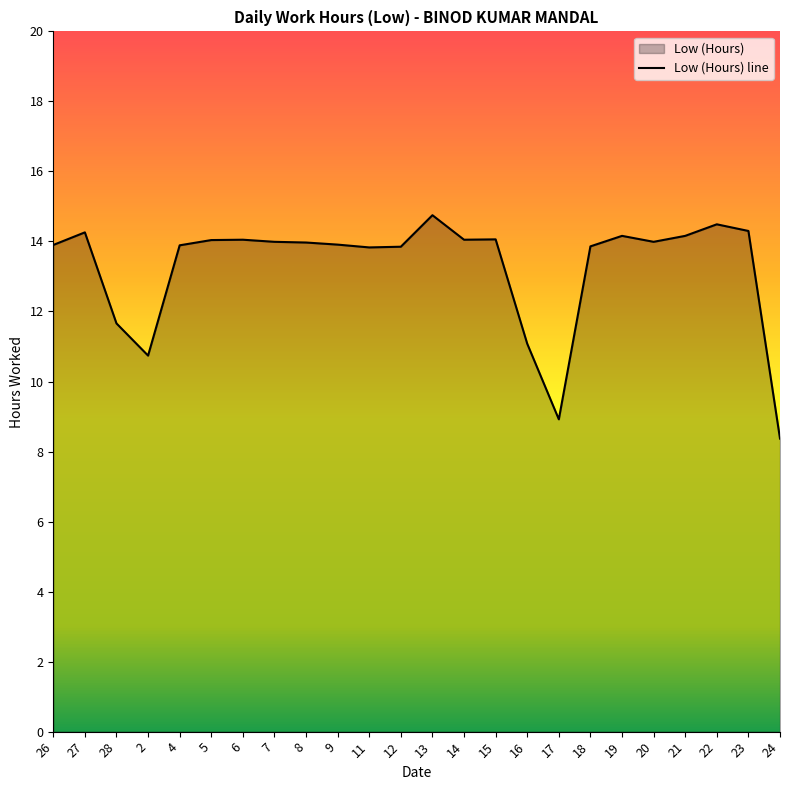

What is the sum of the values at 18 and 15?

27.9